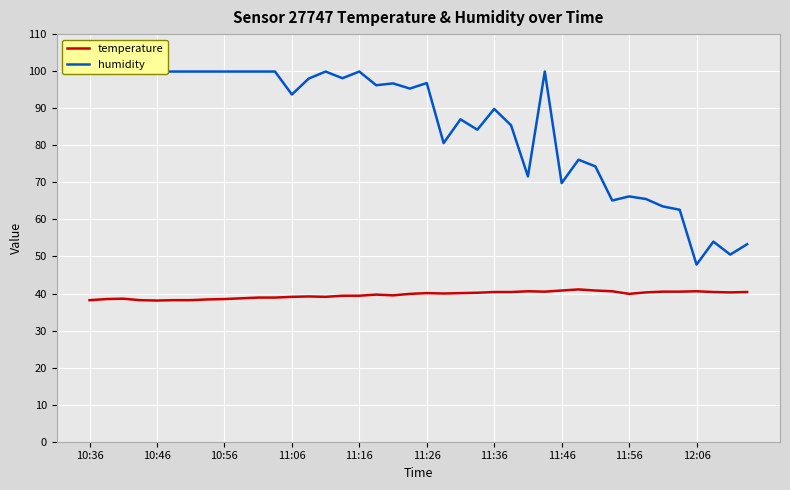

What is the maximum value for temperature?

41.1